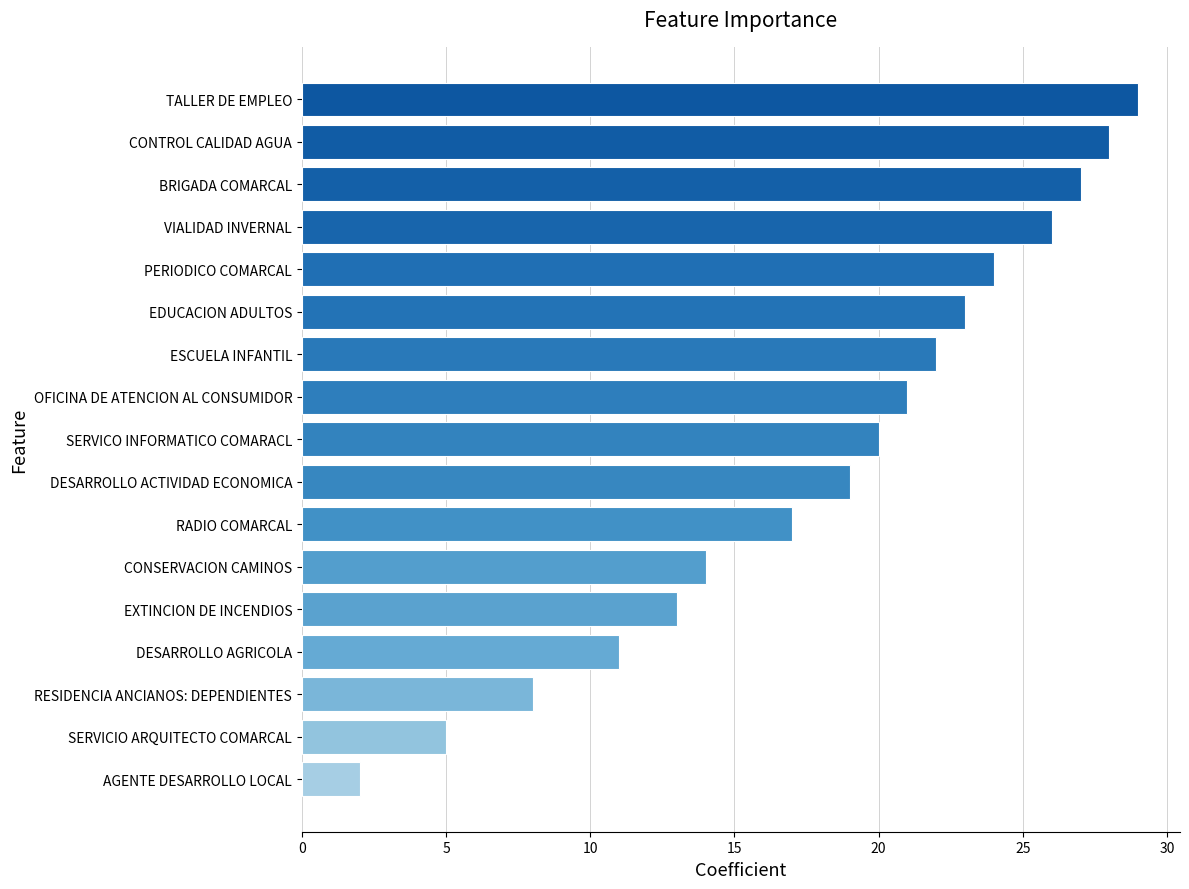

Rank the categories by value from lowest to highest.

AGENTE DESARROLLO LOCAL, SERVICIO ARQUITECTO COMARCAL, RESIDENCIA ANCIANOS: DEPENDIENTES, DESARROLLO AGRICOLA, EXTINCION DE INCENDIOS, CONSERVACION CAMINOS, RADIO COMARCAL, DESARROLLO ACTIVIDAD ECONOMICA, SERVICO INFORMATICO COMARACL, OFICINA DE ATENCION AL CONSUMIDOR, ESCUELA INFANTIL, EDUCACION ADULTOS, PERIODICO COMARCAL, VIALIDAD INVERNAL, BRIGADA COMARCAL, CONTROL CALIDAD AGUA, TALLER DE EMPLEO